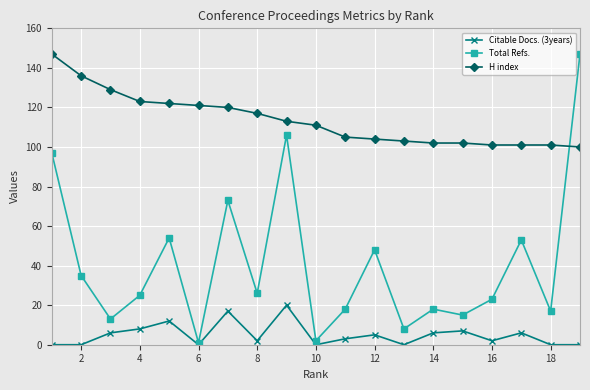

How many lines are shown in the chart?

3